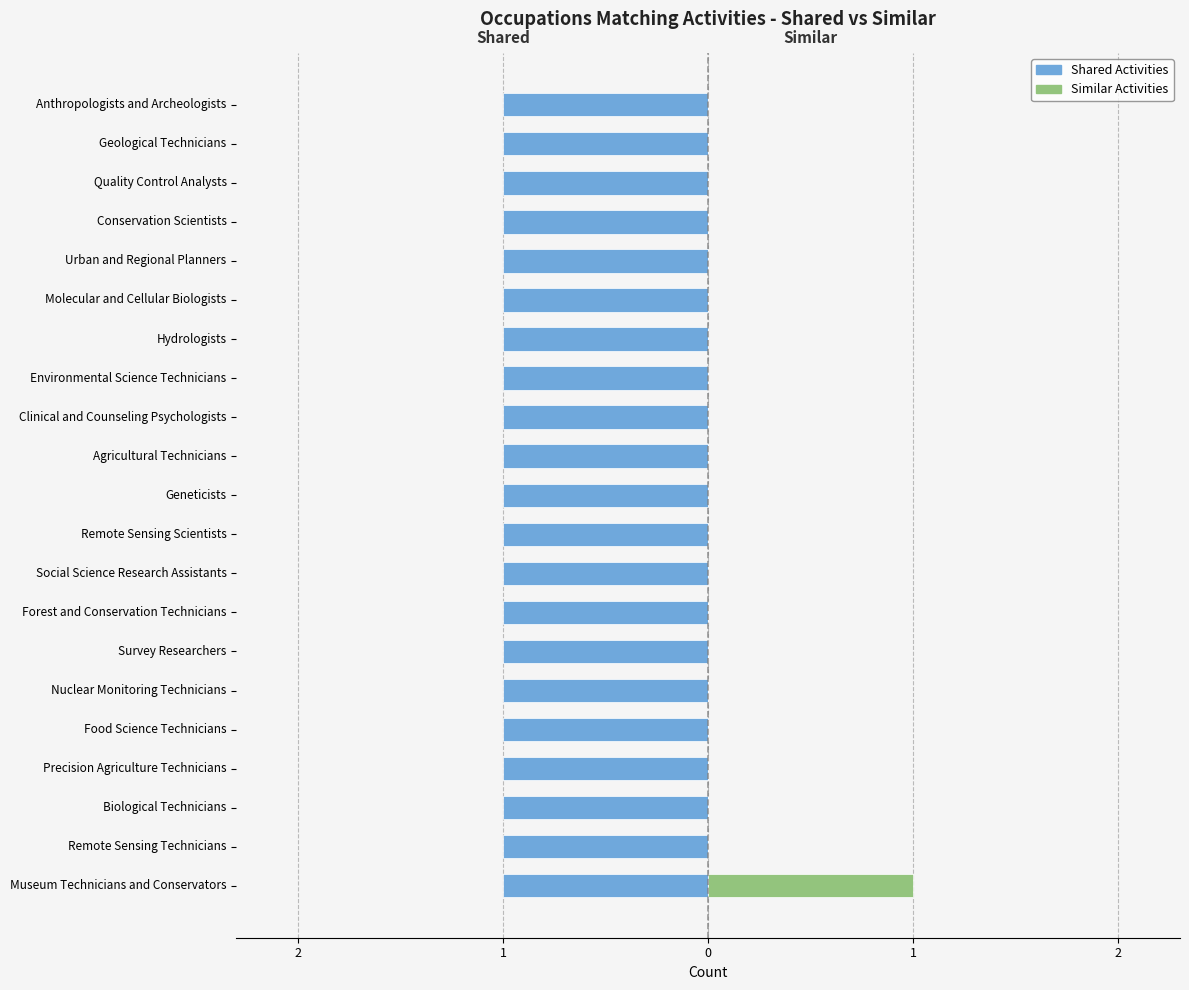

The value of Similar Activities at Clinical and Counseling Psychologists is 0.0. True or false?

True